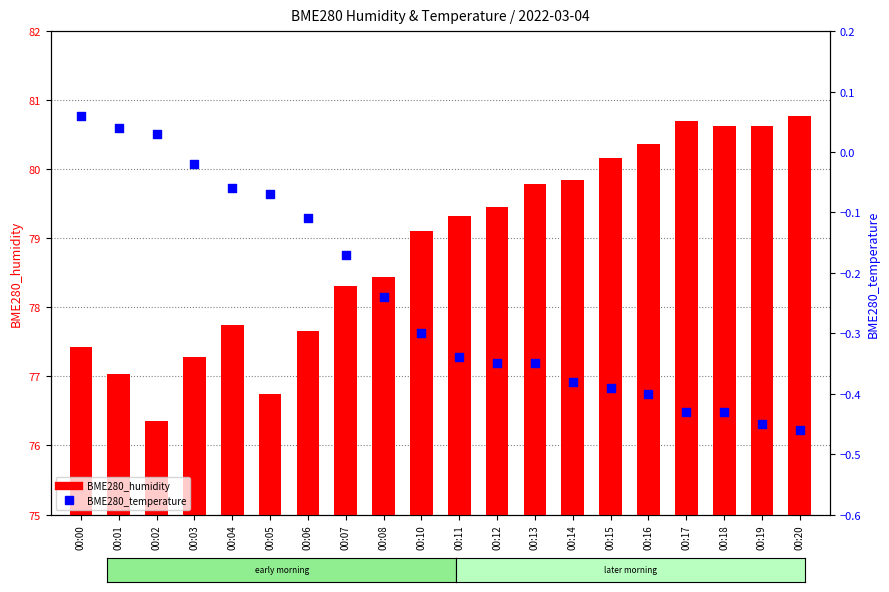

Is the value of BME280_humidity at 00:14 greater than the value of BME280_temperature at 00:17?

Yes